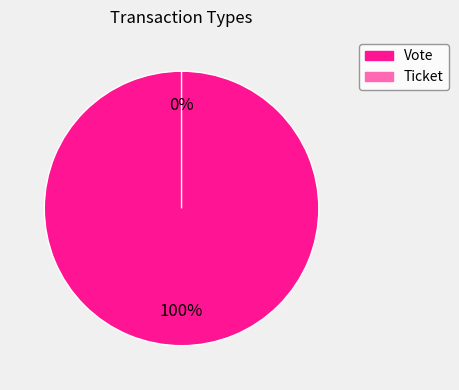

To the nearest percent, what is the difference between the Ticket and Vote slice percentages?

100%